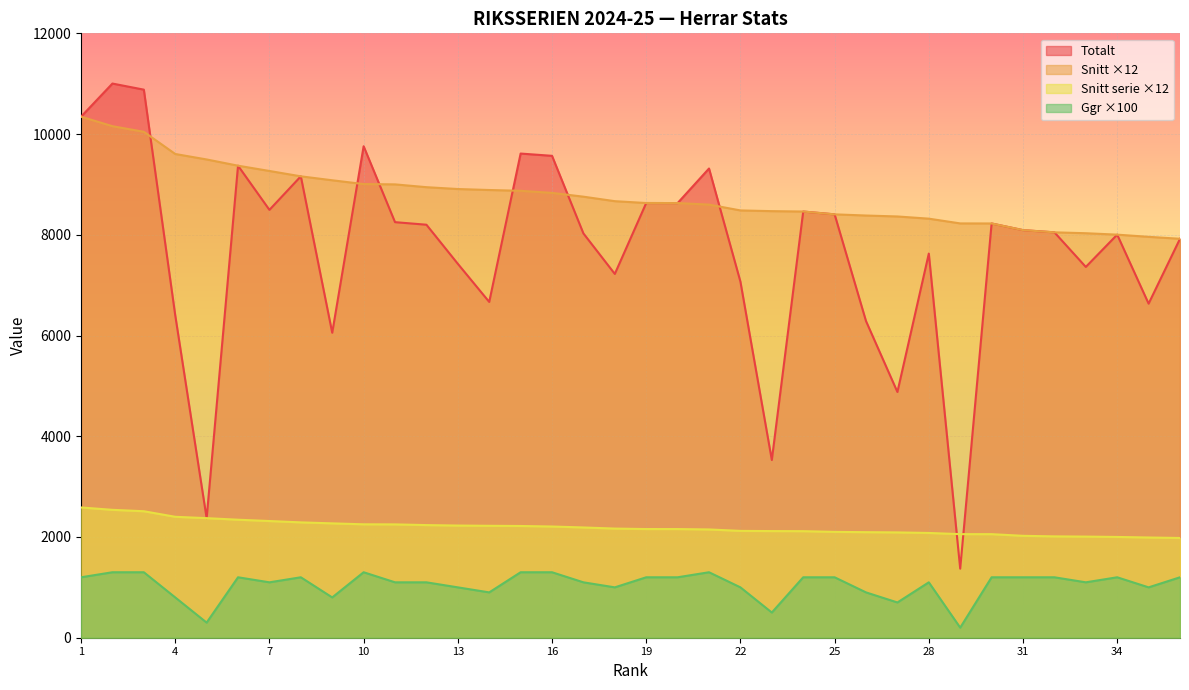

What is the difference between the highest and lowest values at 4?

8804.6